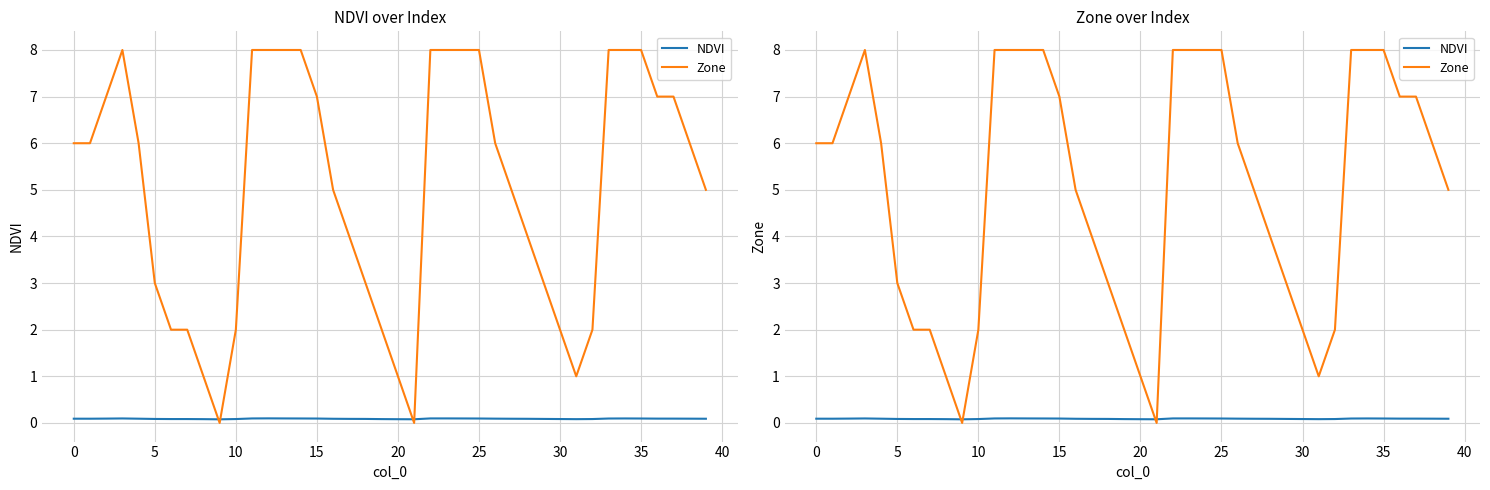

Reading left to right, what are all the values shown in this chart?

NDVI: 0.1	0.1	0.1	0.1	0.1	0.1	0.1	0.1	0.1	0.1	0.1	0.1	0.1	0.1	0.1	0.1	0.1	0.1	0.1	0.1	0.1	0.1	0.1	0.1	0.1	0.1	0.1	0.1	0.1	0.1	0.1	0.1	0.1	0.1	0.1	0.1	0.1	0.1	0.1	0.1
Zone: 6.0	6.0	7.0	8.0	6.0	3.0	2.0	2.0	1.0	0.0	2.0	8.0	8.0	8.0	8.0	7.0	5.0	4.0	3.0	2.0	1.0	0.0	8.0	8.0	8.0	8.0	6.0	5.0	4.0	3.0	2.0	1.0	2.0	8.0	8.0	8.0	7.0	7.0	6.0	5.0